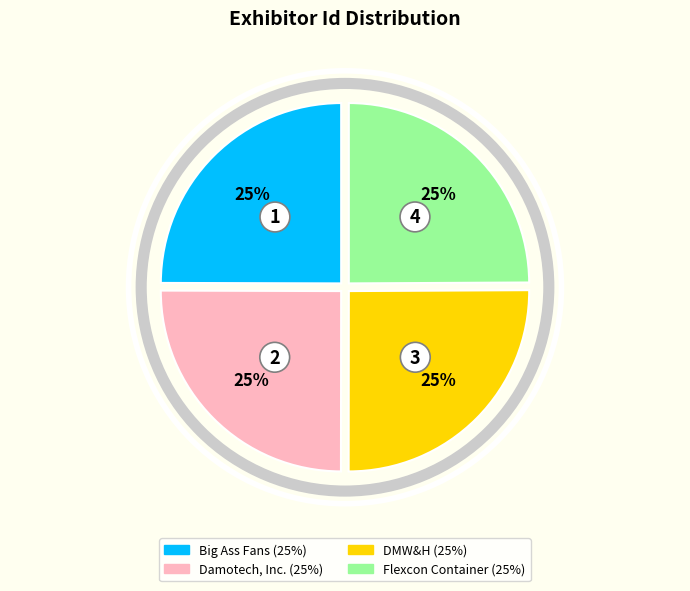

True or false: Flexcon Container accounts for 38% of the total.

False